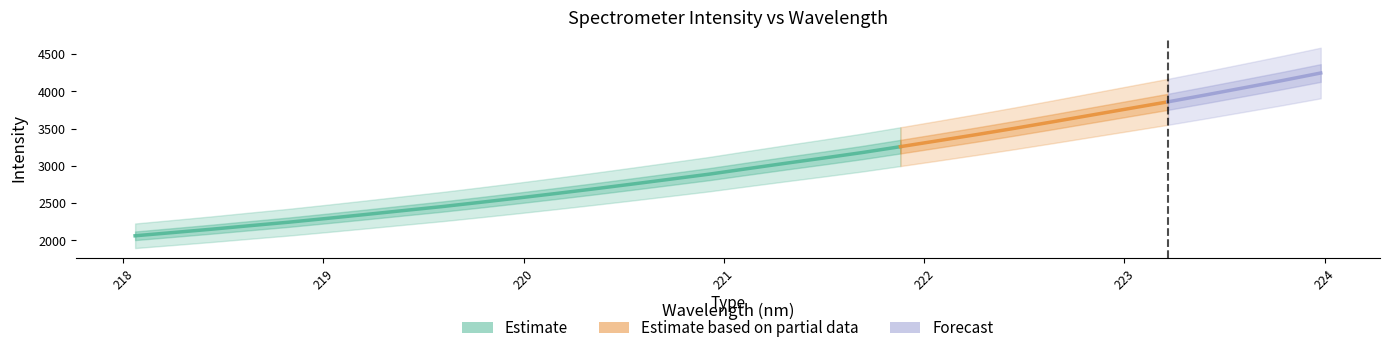

Reading left to right, transcribe all the data shown in this chart.

218.0596=2060.7	218.2508=2104.5	218.442=2149.1	218.6332=2196.3	218.8244=2242.4	219.0156=2293.2	219.2067=2345.4	219.3979=2398.8	219.589=2451.4	219.7801=2508.7	219.9712=2567.6	220.1623=2628.5	220.3533=2691.0	220.5444=2755.5	220.7354=2821.3	220.9264=2887.9	221.1174=2961.7	221.3083=3034.2	221.4993=3104.9	221.6902=3177.9	221.8812=3257.1	222.0721=3337.8	222.263=3419.7	222.4538=3504.3	222.6447=3592.0	222.8355=3681.1	223.0264=3770.1	223.2172=3859.0	223.408=3952.6	223.5987=4048.5	223.7895=4145.1	223.9802=4245.9